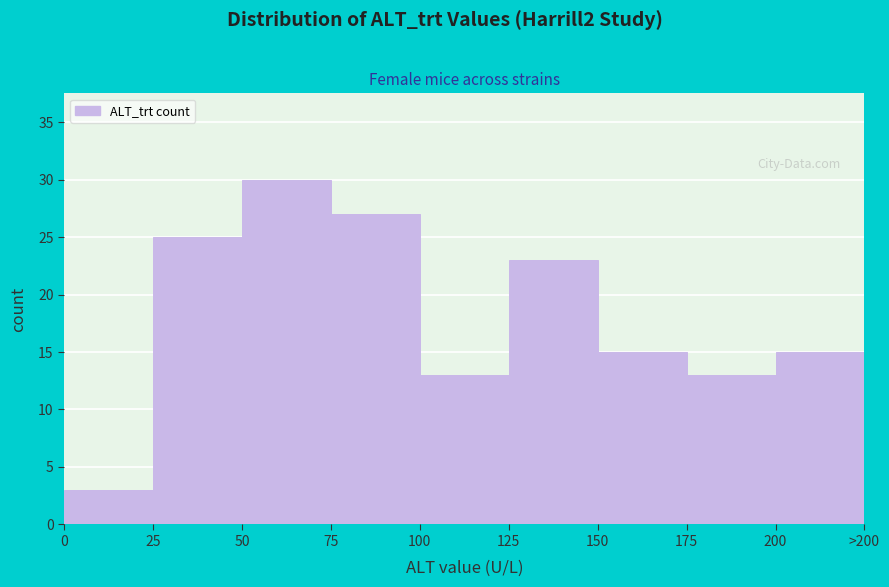

Reading left to right, extract all data points from this chart.

3	25	30	27	13	23	15	13	15